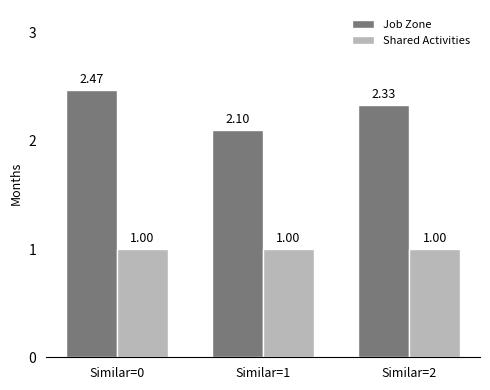

Are the bars grouped side by side (vs. stacked)?

Yes